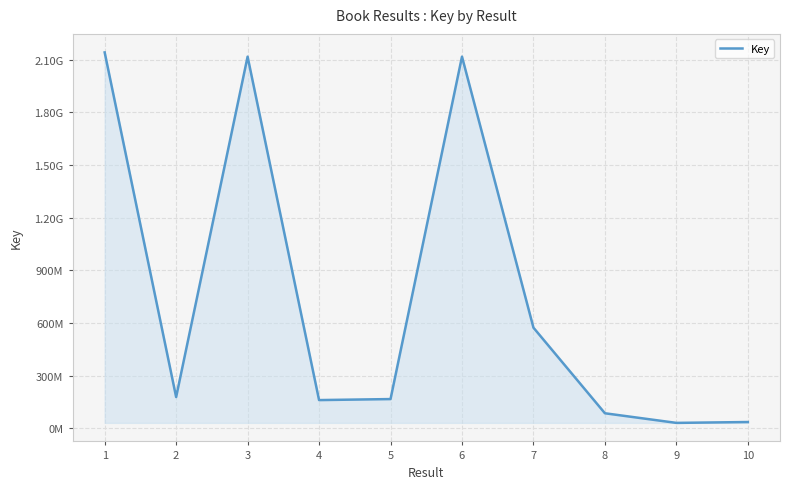

What is the difference between the maximum and minimum values?

2110126232